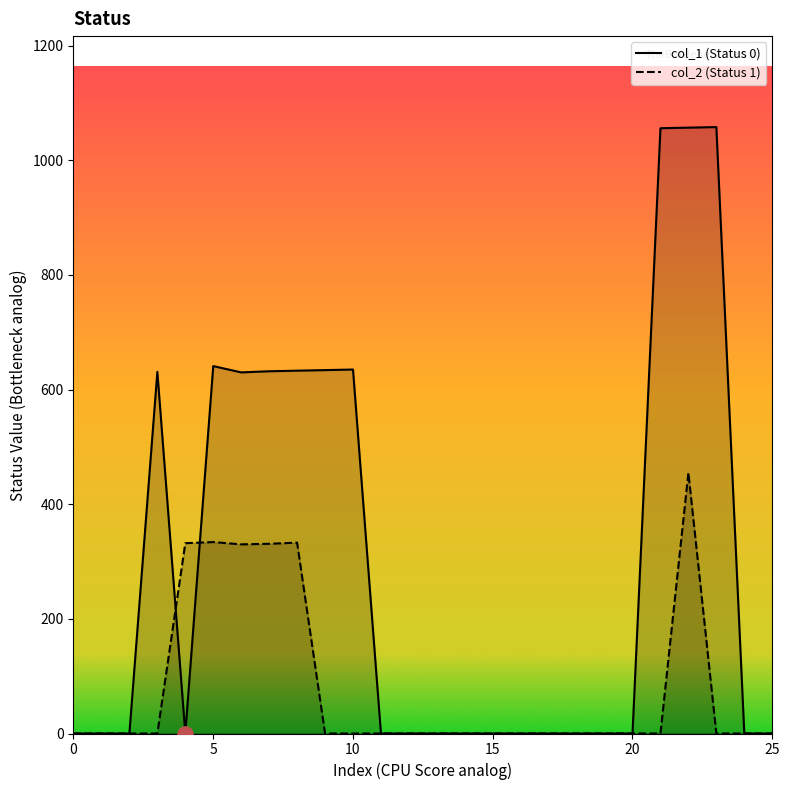

What are all the series names shown in the legend?

col_1 (Status 0), col_2 (Status 1)